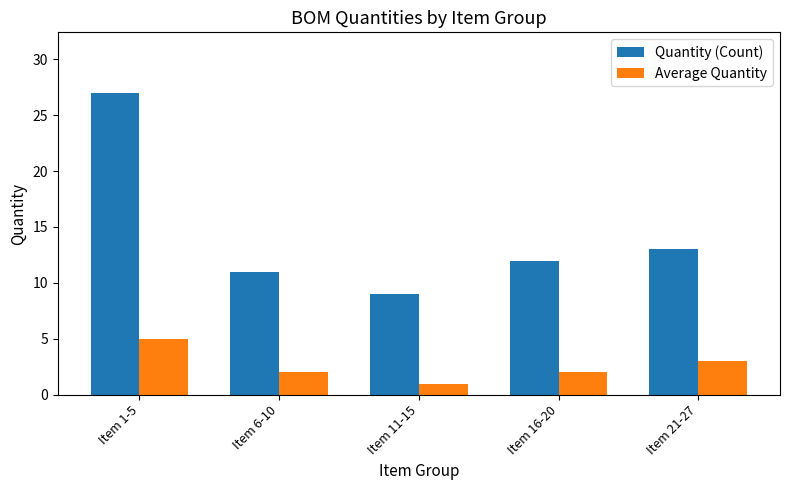

Does the chart contain stacked bars?

No